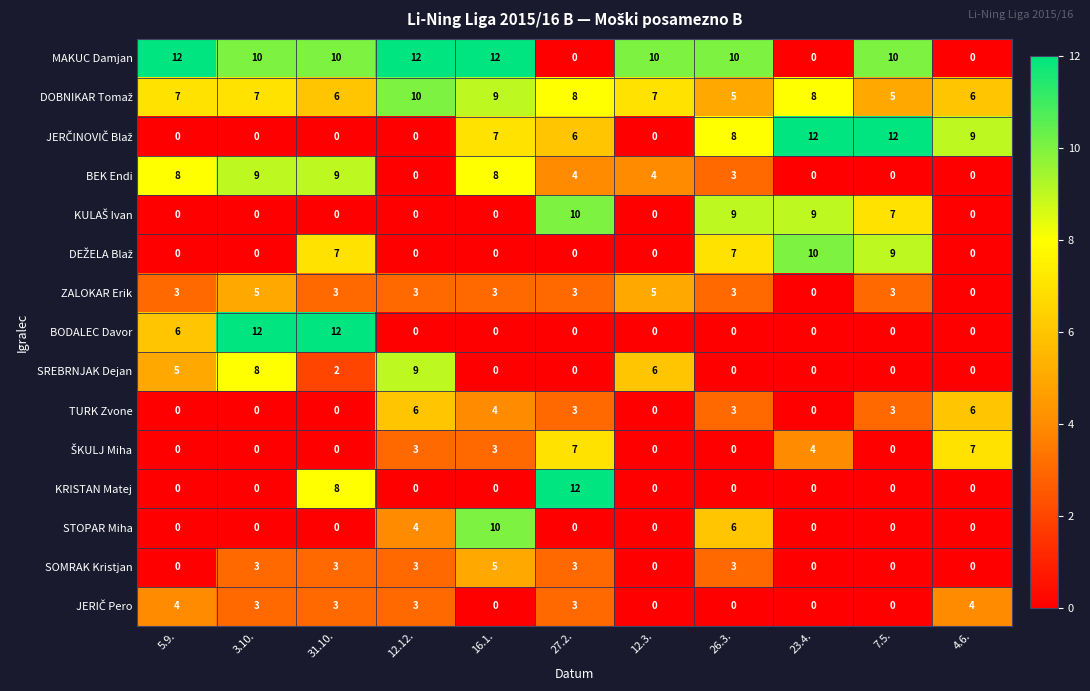

How many TURK Zvone values are between 0 and 4?

9